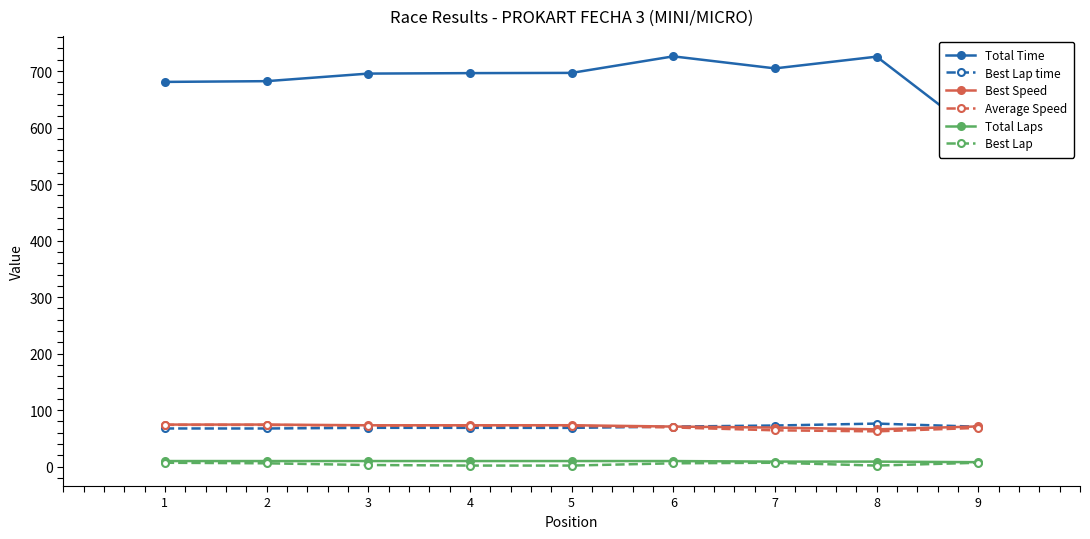

What is the highest value of the Total Time series?

726.0